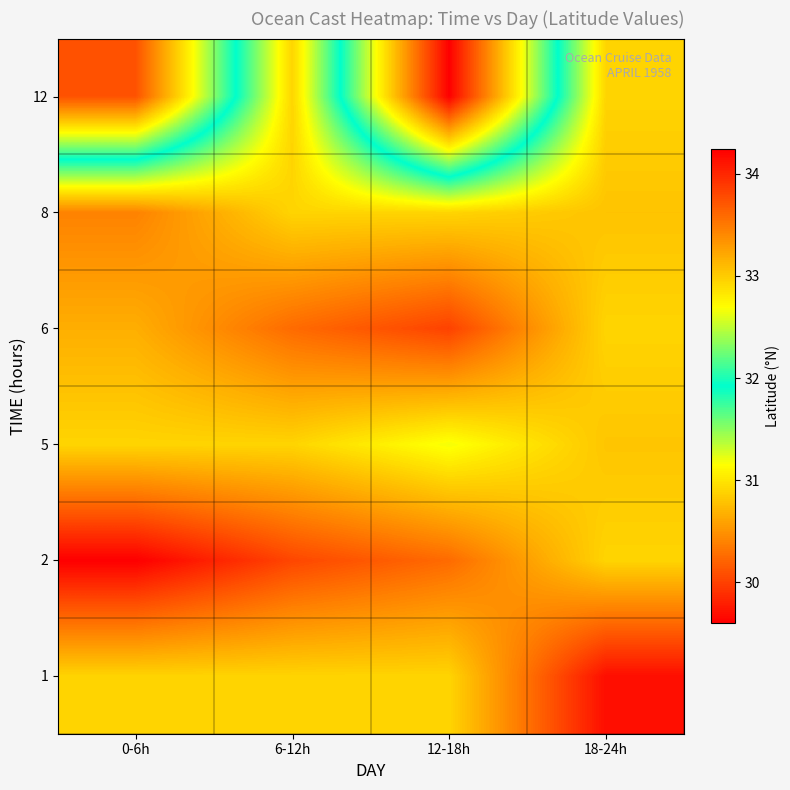

Reading left to right, what are all the values shown in this chart?

1: 0-6h=32.9	6-12h=32.9	12-18h=32.9	18-24h=34.1
2: 0-6h=34.2	6-12h=33.8	12-18h=33.6	18-24h=32.9
5: 0-6h=32.9	6-12h=32.9	12-18h=32.7	18-24h=33.0
6: 0-6h=33.2	6-12h=33.6	12-18h=33.8	18-24h=32.9
8: 0-6h=33.4	6-12h=32.9	12-18h=32.9	18-24h=33.0
12: 0-6h=30.1	6-12h=32.9	12-18h=29.6	18-24h=32.9